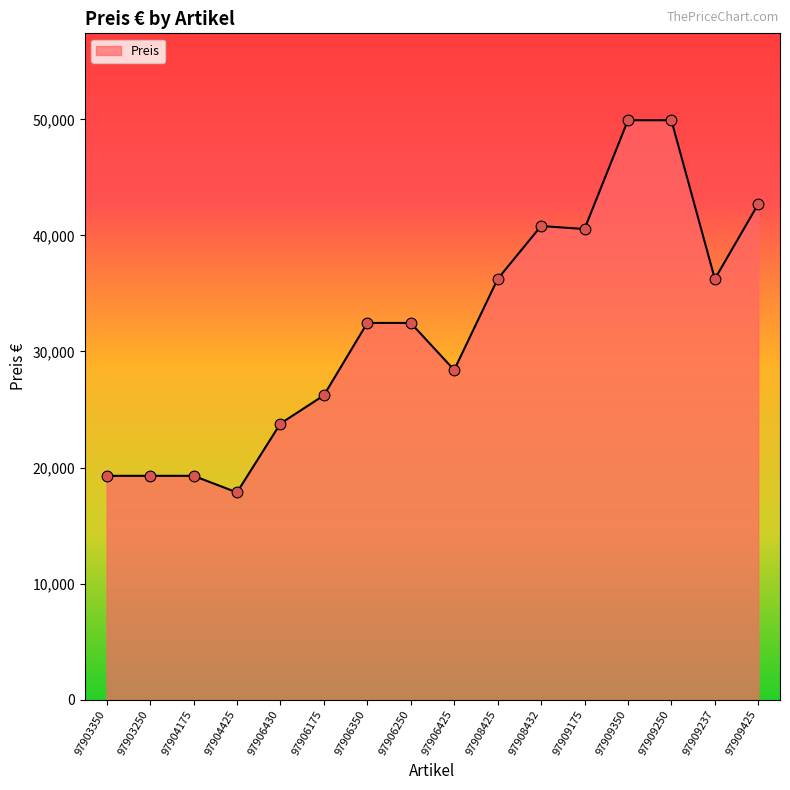

Approximately how many times larger is the value at 97906430 compared to 97909425?

0.6